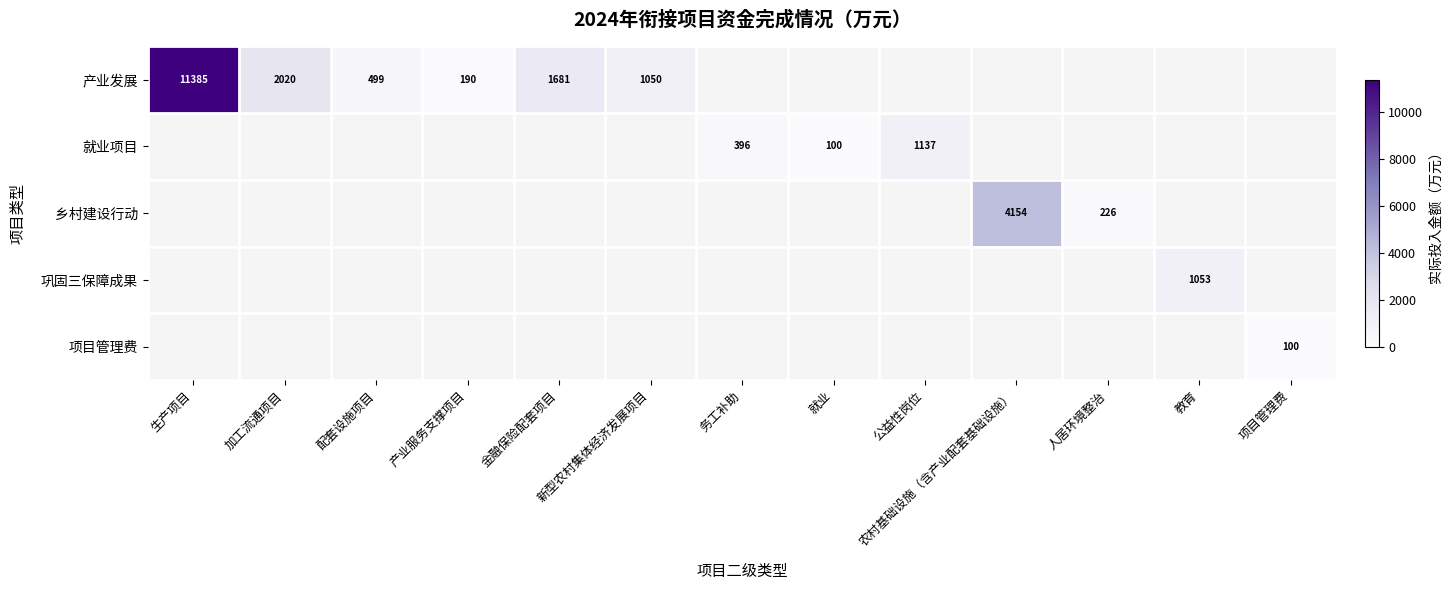

List the labels in order of 项目管理费 value, smallest first.

生产项目, 加工流通项目, 配套设施项目, 产业服务支撑项目, 金融保险配套项目, 新型农村集体经济发展项目, 务工补助, 就业, 公益性岗位, 农村基础设施（含产业配套基础设施）, 人居环境整治, 教育, 项目管理费